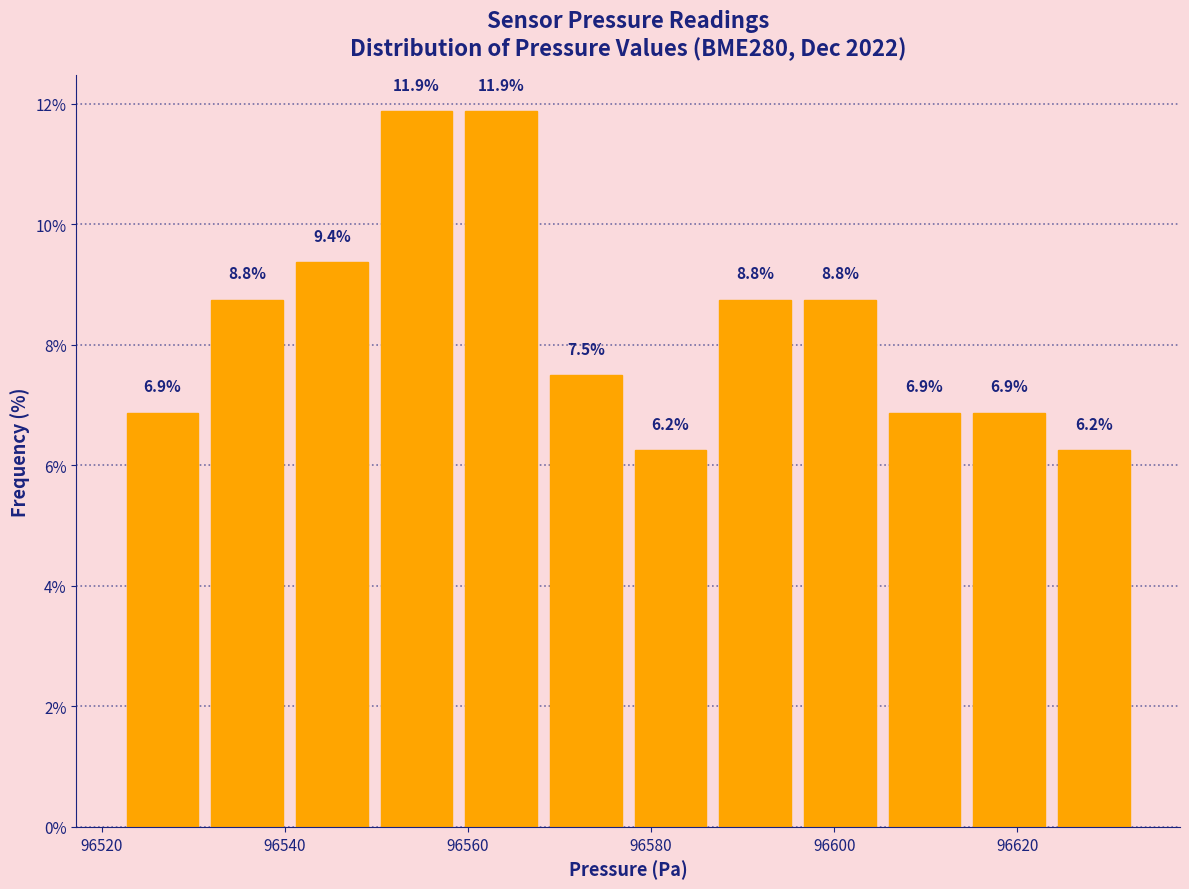

How tall is the bar that spans 96522 to 96532 on the x-axis? The bar edges are not printed on the chart, so give them approximately, as read against the axis.

6.9